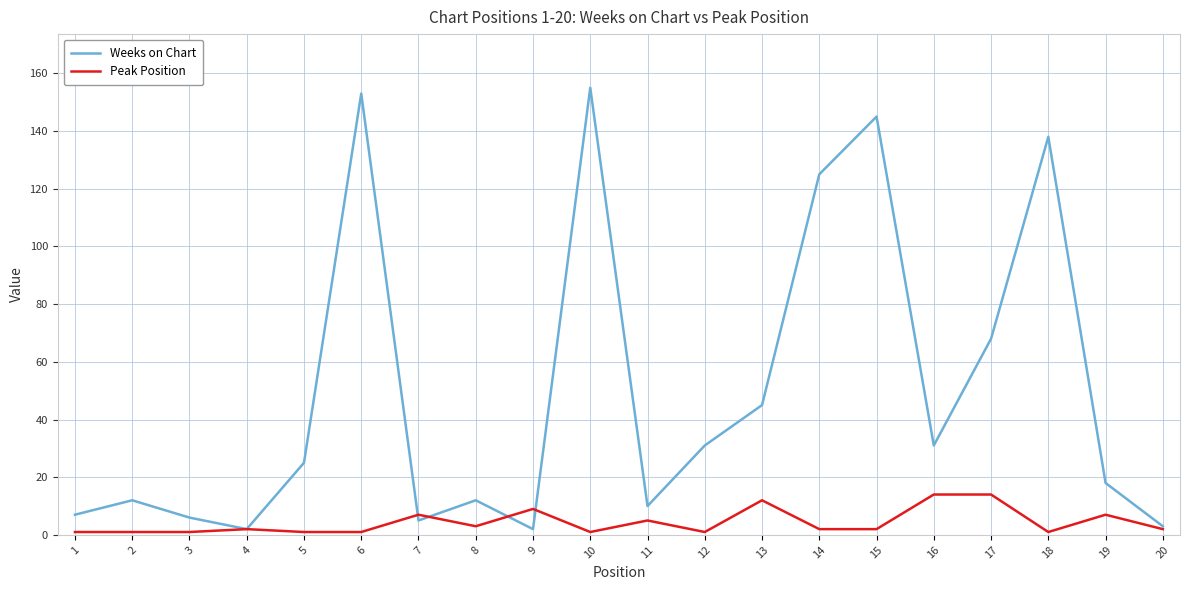

True or false: Peak Position has a value of 1 at 18.

True